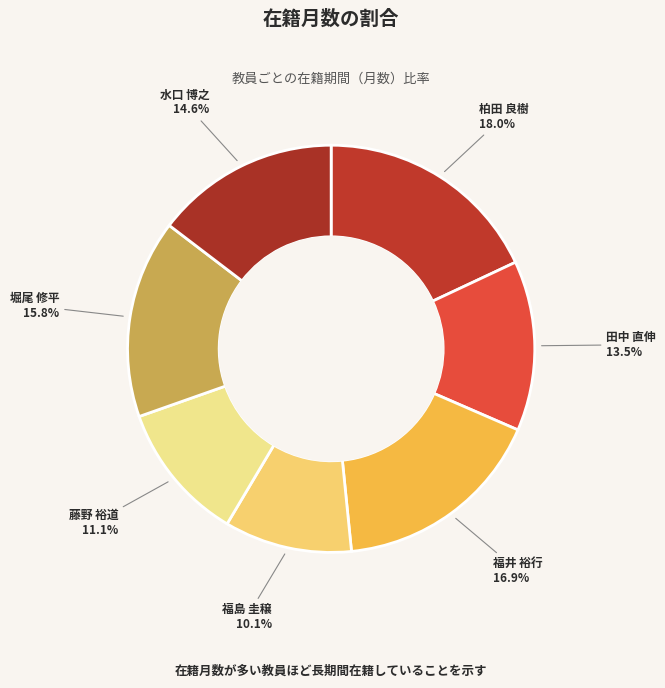

How many segments does this pie chart have?

7